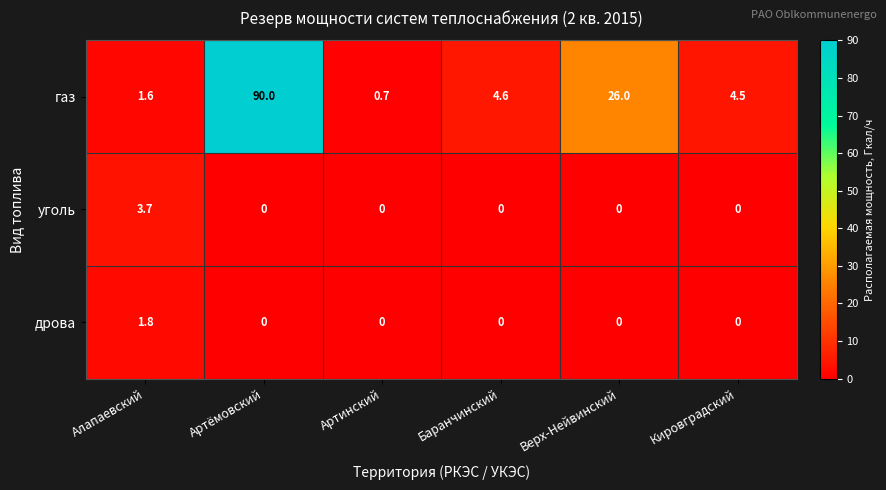

At which label does газ first exceed 4?

Артёмовский